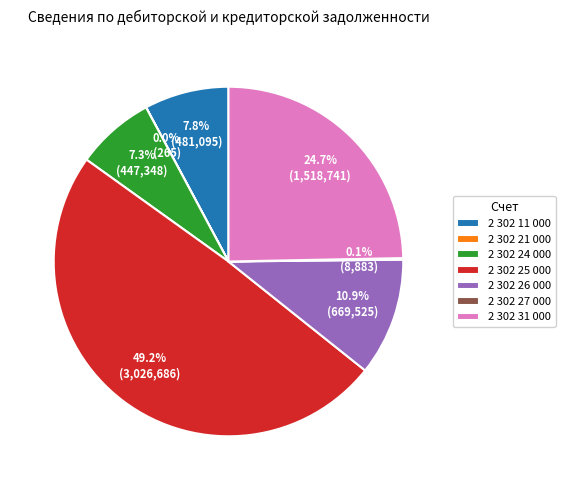

Is there any slice that represents more than half of the pie?

No